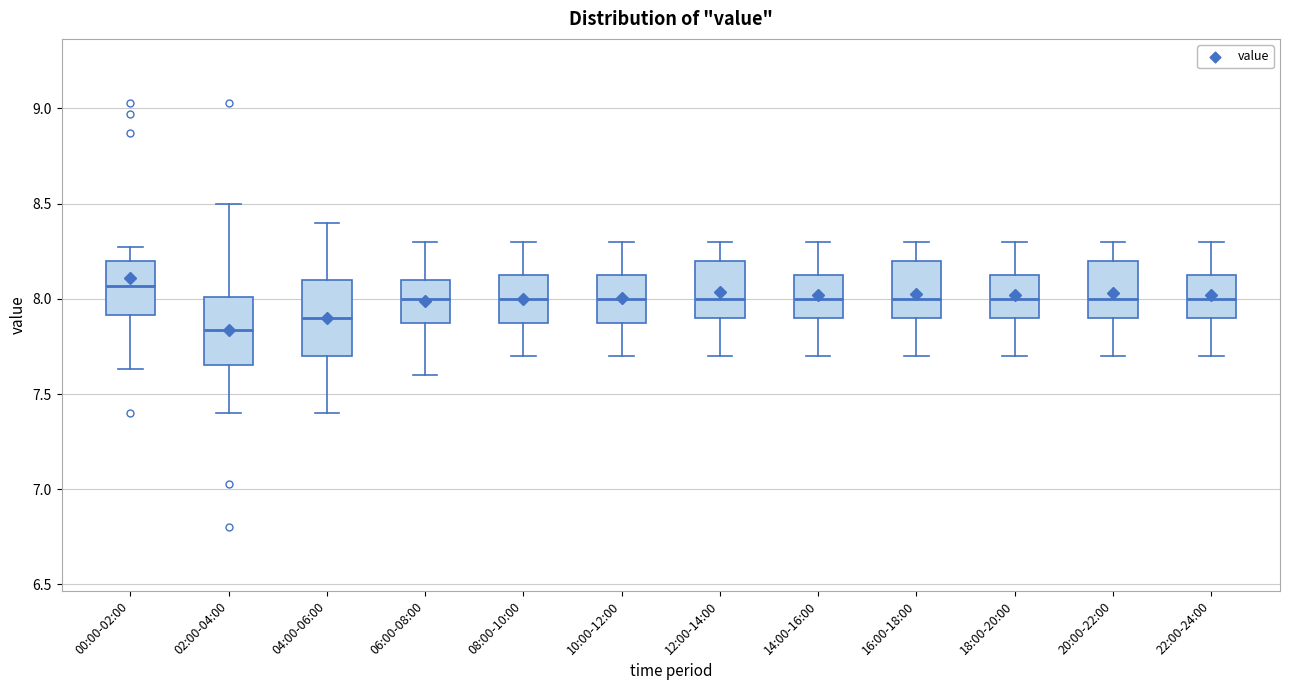

Reading left to right, transcribe this box plot: for each box, give where its median line is, the range the box spans, and where its two whiskers end, as read against the y-axis. The values are not printed on the chart, so give them approximately, as read against the axis.

00:00-02:00: median 8.05, box 7.90 to 8.20, whiskers 7.65 to 8.25
02:00-04:00: median 7.85, box 7.65 to 8.00, whiskers 7.40 to 8.50
04:00-06:00: median 7.90, box 7.70 to 8.10, whiskers 7.40 to 8.40
06:00-08:00: median 8.00, box 7.90 to 8.10, whiskers 7.60 to 8.30
08:00-10:00: median 8.00, box 7.90 to 8.15, whiskers 7.70 to 8.30
10:00-12:00: median 8.00, box 7.90 to 8.15, whiskers 7.70 to 8.30
12:00-14:00: median 8.00, box 7.90 to 8.20, whiskers 7.70 to 8.30
14:00-16:00: median 8.00, box 7.90 to 8.15, whiskers 7.70 to 8.30
16:00-18:00: median 8.00, box 7.90 to 8.20, whiskers 7.70 to 8.30
18:00-20:00: median 8.00, box 7.90 to 8.15, whiskers 7.70 to 8.30
20:00-22:00: median 8.00, box 7.90 to 8.20, whiskers 7.70 to 8.30
22:00-24:00: median 8.00, box 7.90 to 8.15, whiskers 7.70 to 8.30